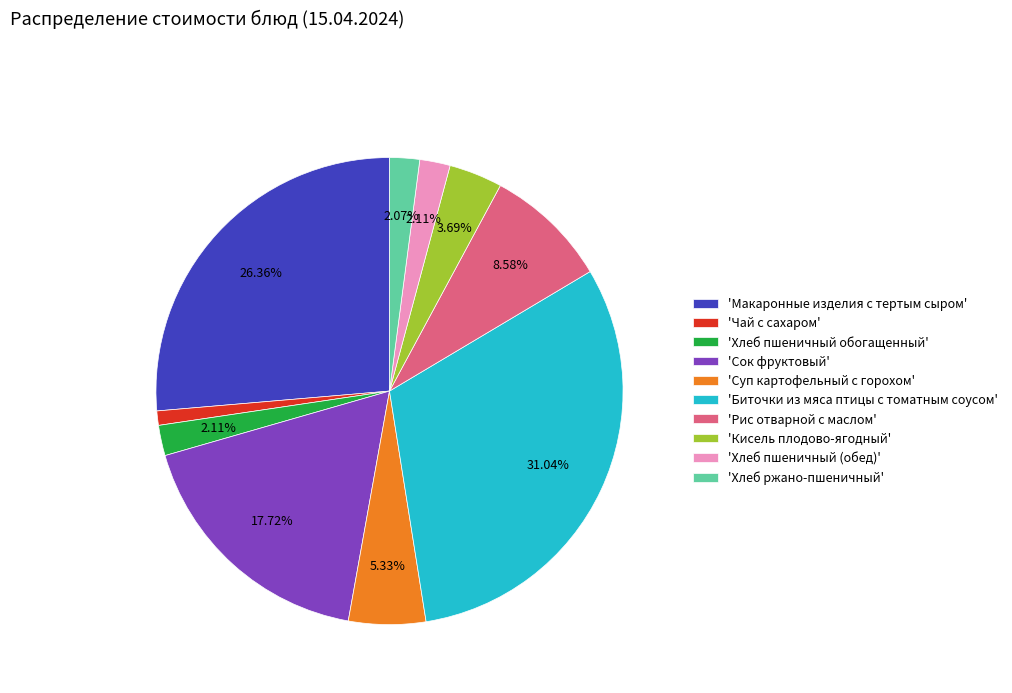

Is 'Макаронные изделия с тертым сыром' the majority of the pie?

No